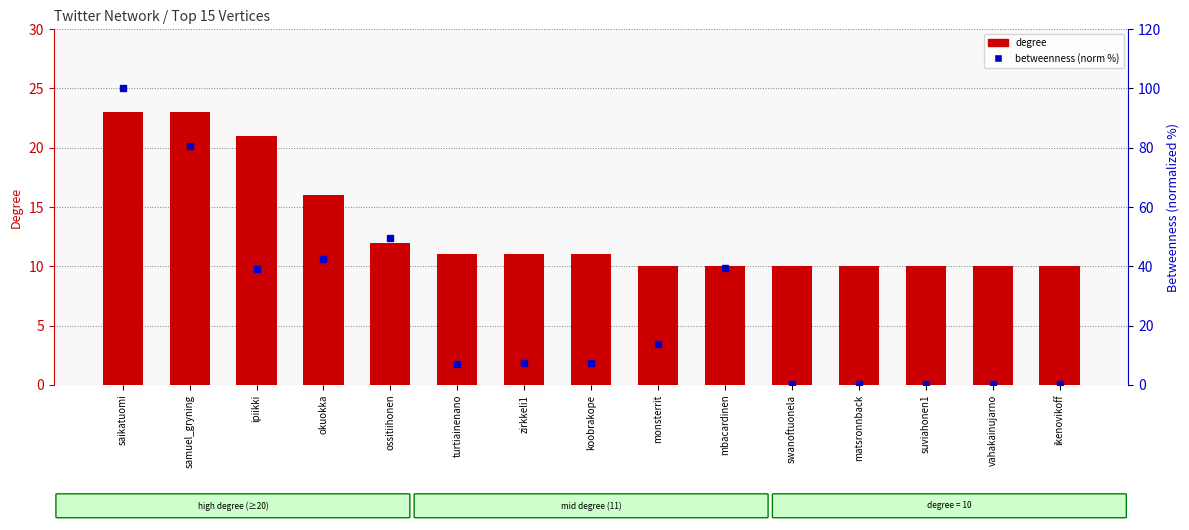

Is it true that betweenness (norm) equals 0.4 at vahakainujarno?

True